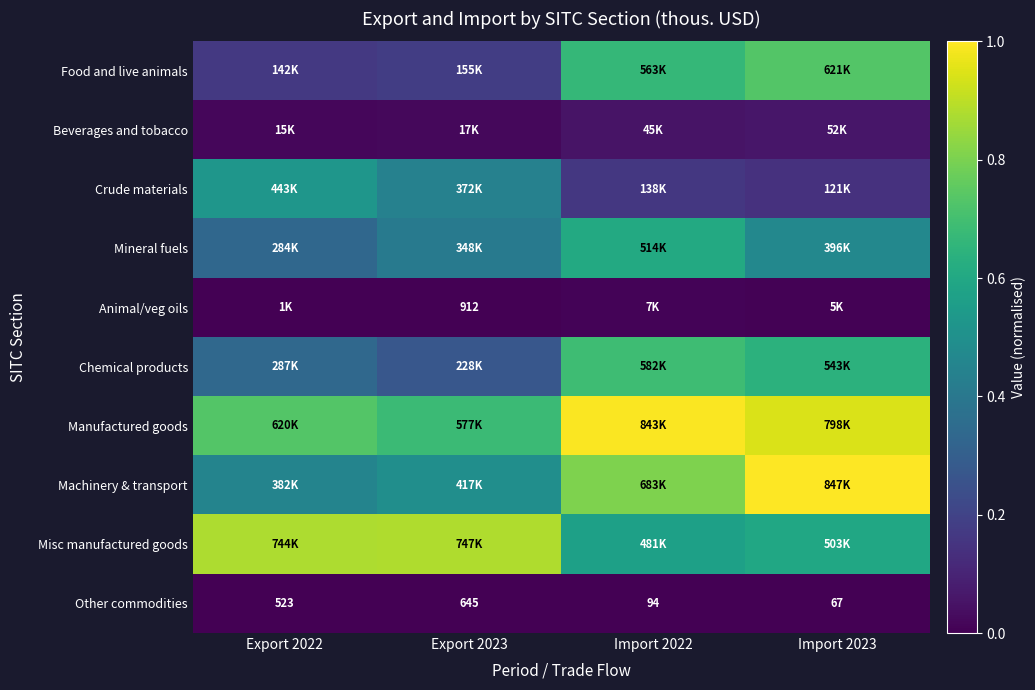

Which category has the highest value in the Machinery & transport series?

Import 2023